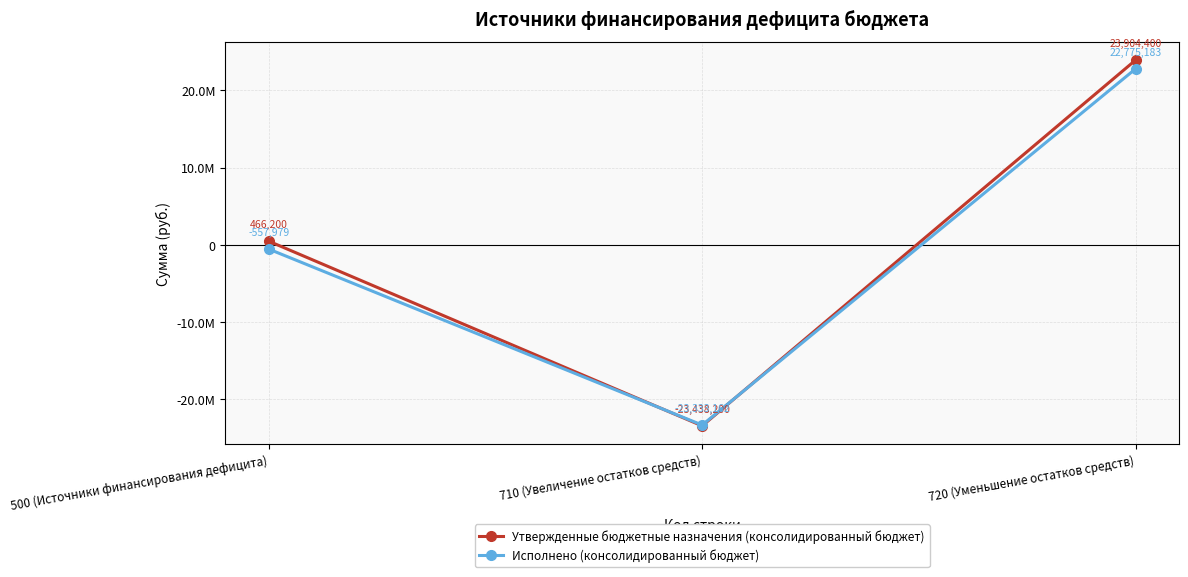

Reading left to right, extract all data points from this chart.

Утвержденные бюджетные назначения (консолидированный бюджет): 500 (Источники финансирования дефицита)=466200.0	710 (Увеличение остатков средств)=-23438200.0	720 (Уменьшение остатков средств)=23904400.0
Исполнено (консолидированный бюджет): 500 (Источники финансирования дефицита)=-557978.8	710 (Увеличение остатков средств)=-23333161.6	720 (Уменьшение остатков средств)=22775182.8